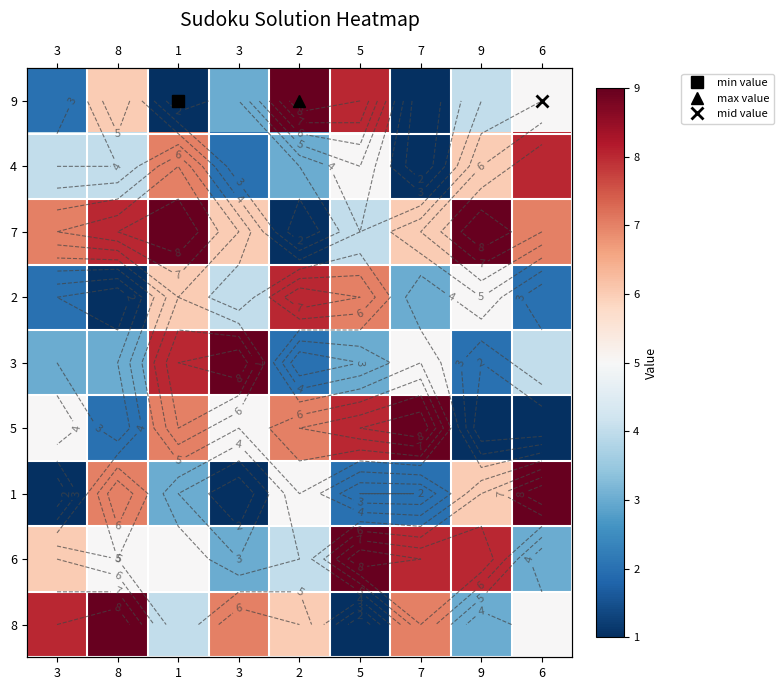

What is the approximate value of 2 at 1?

6